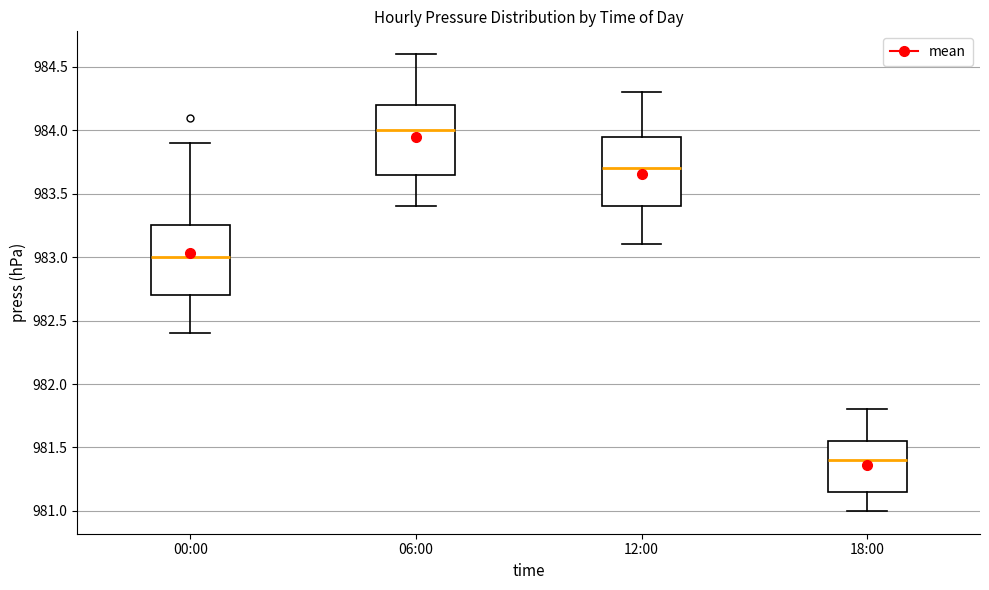

Which box has the highest median line?

06:00